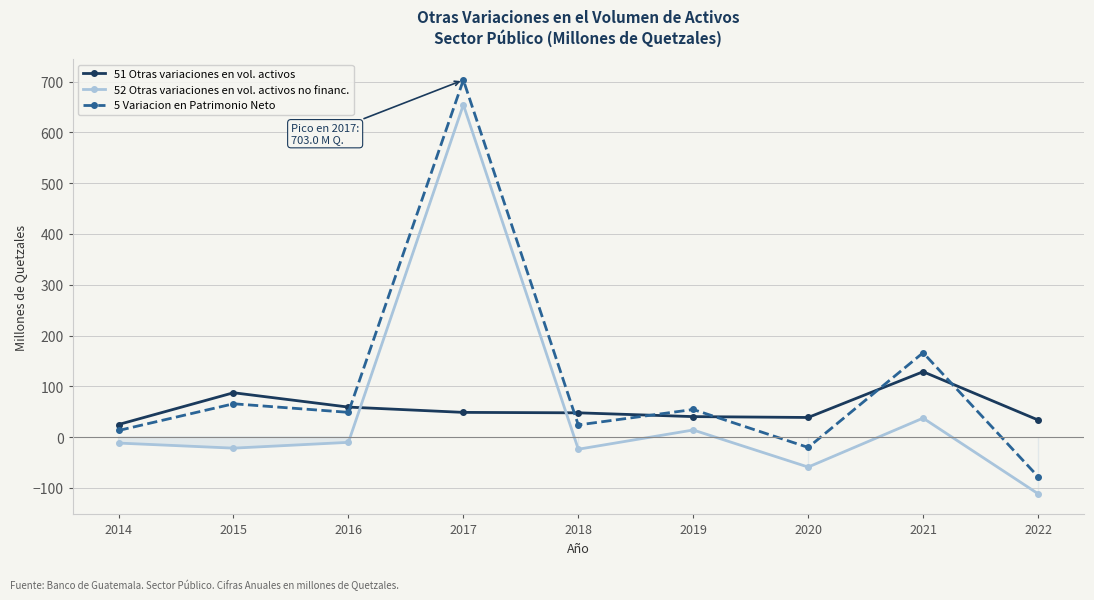

Which series has the largest total across all categories?

5 Variacion en Patrimonio Neto